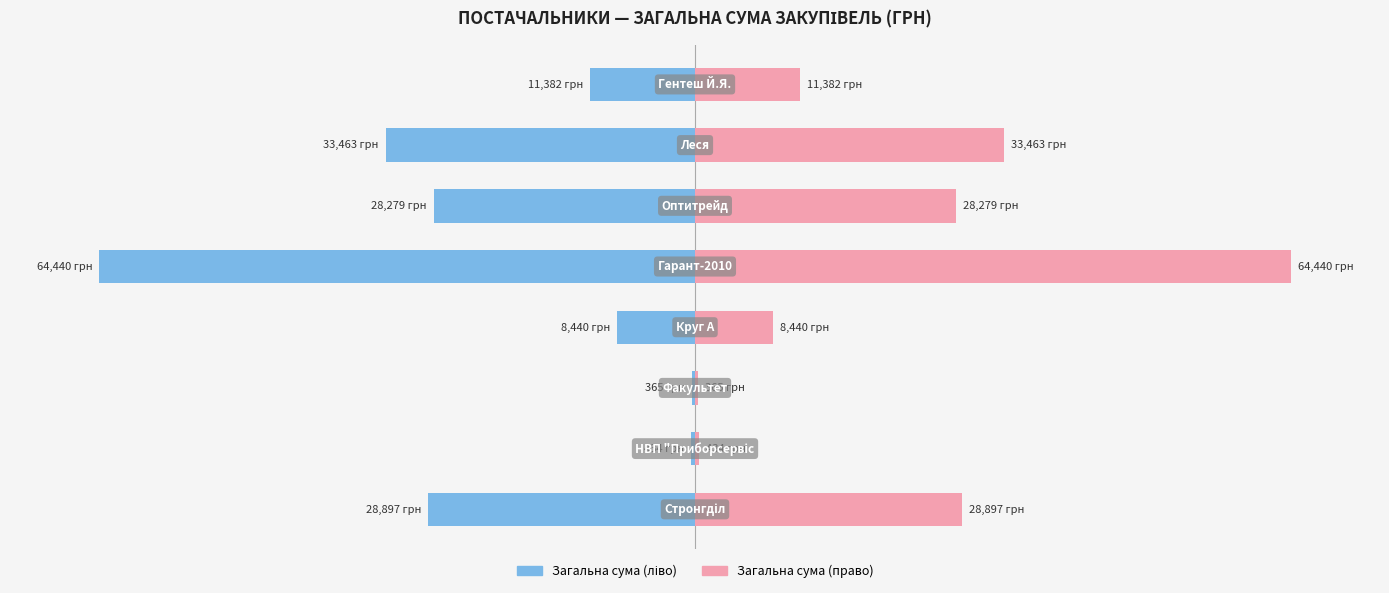

Is the value of СУМА (ГРН) — ліво at 5 greater than the value of СУМА (ГРН) — право at 1?

No